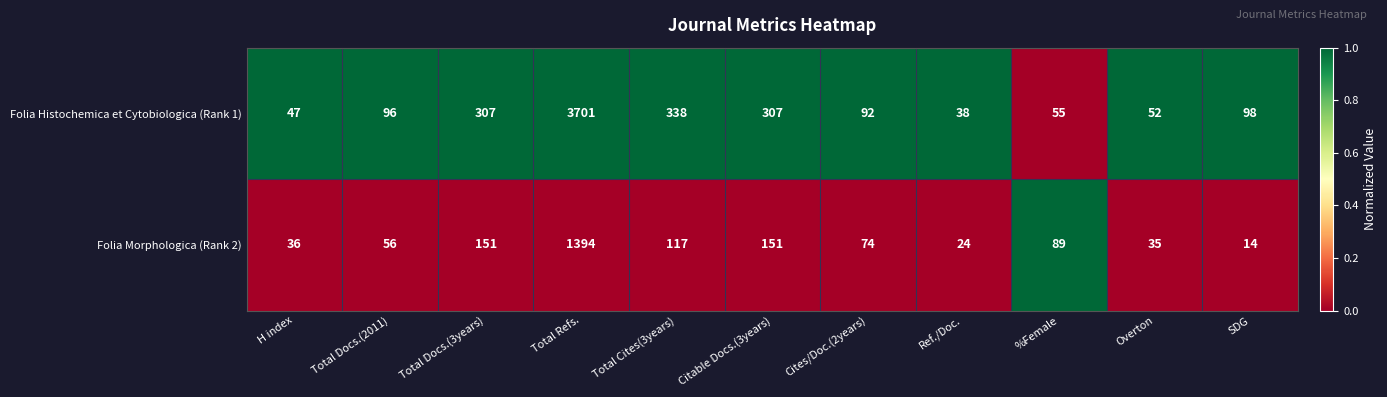

How many series are shown in this chart?

2